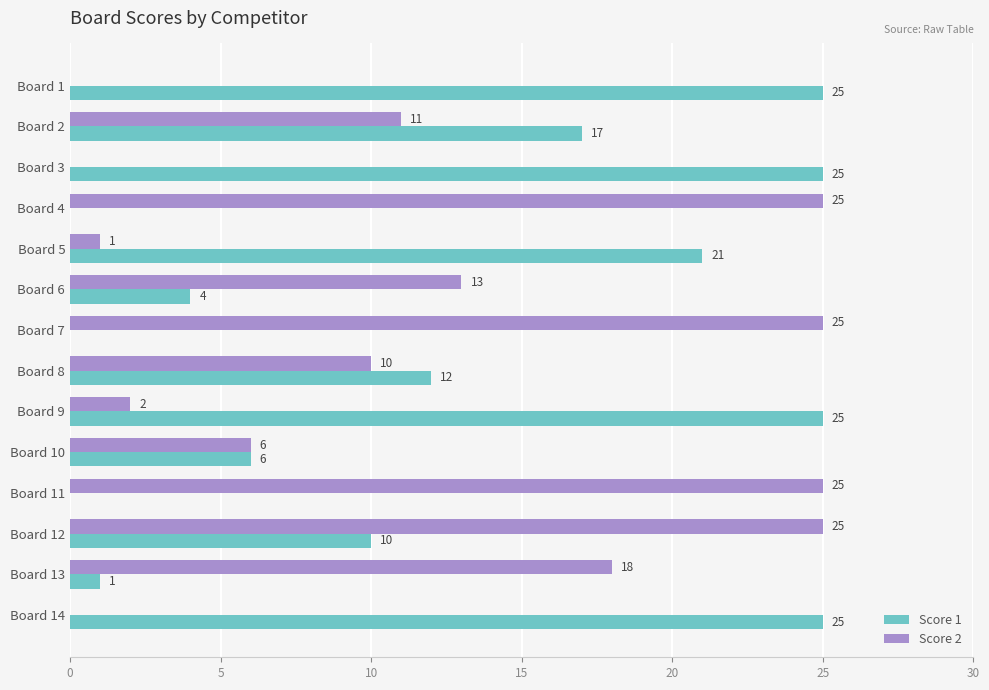

True or false: Score 1 has a value of -14 at Board 7.

False